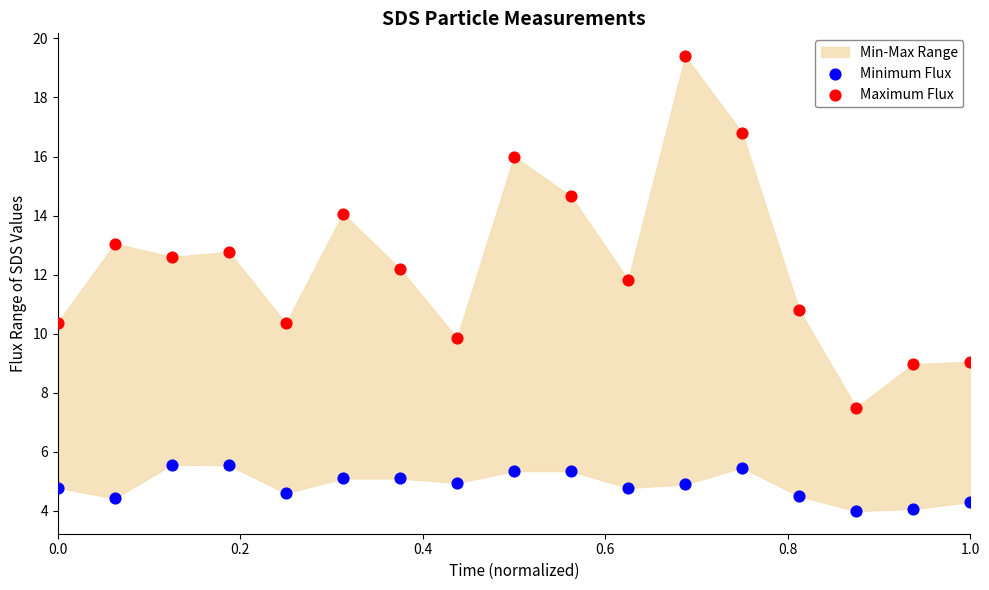

Which series reaches the minimum Y coordinate?

Minimum Flux